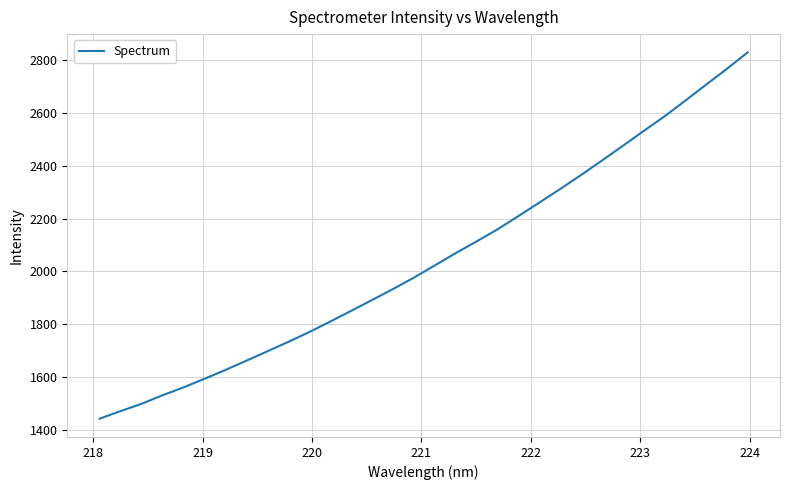

What is the maximum value shown in the chart?

2830.3